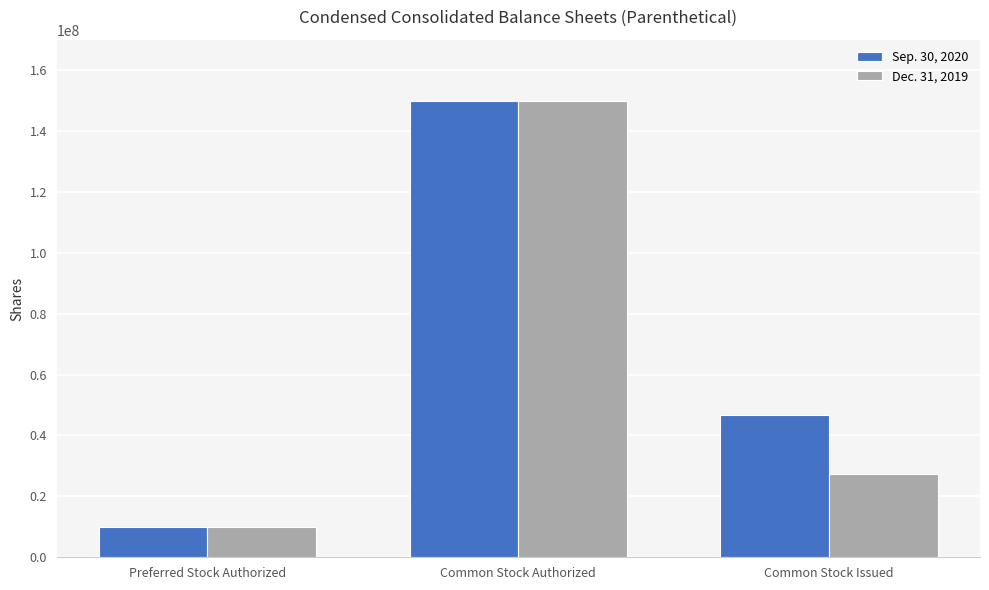

What is the difference between the maximum and minimum values in the Sep. 30, 2020 series?

140000000